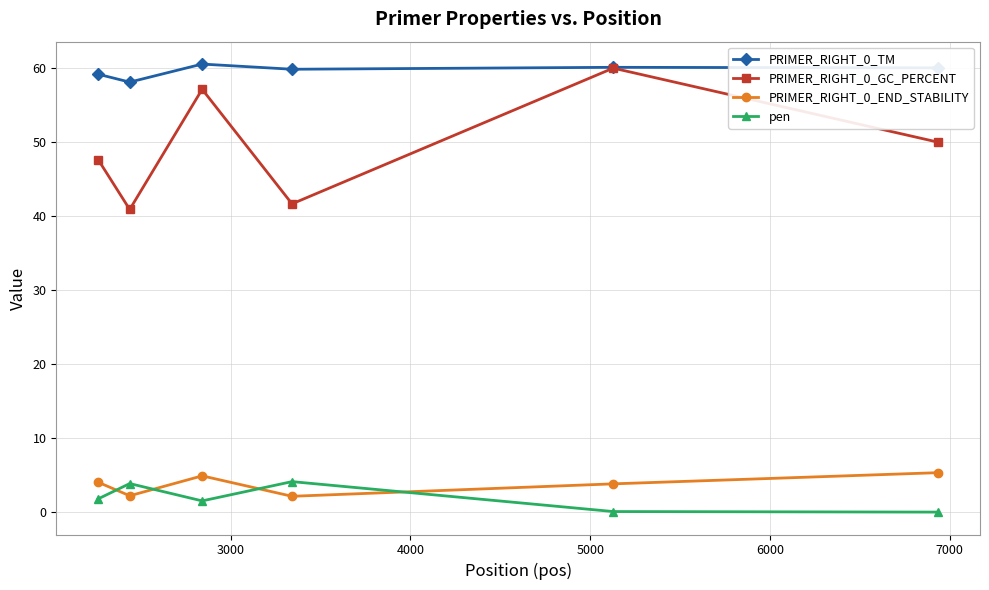

What is the value of the PRIMER_RIGHT_0_GC_PERCENT point at the 1st from the left?

47.6